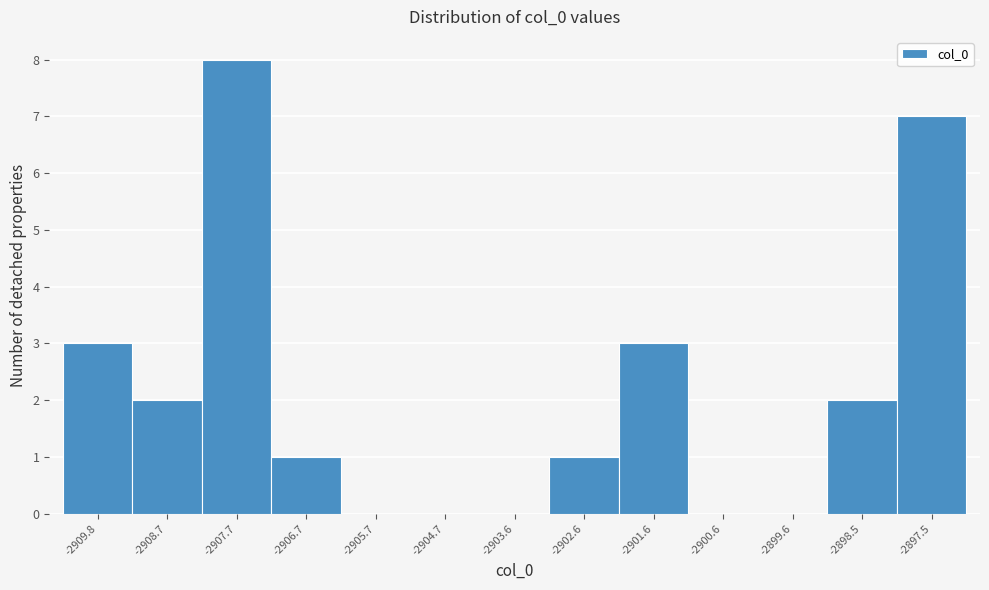

Which range on the x-axis has the tallest bar?

-2908.2 to -2907.2